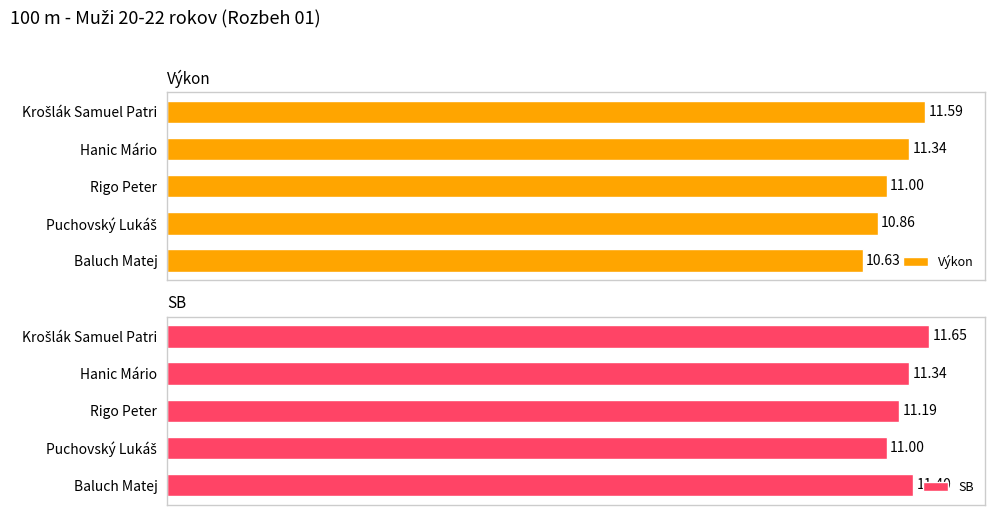

How many bars are there in total?

10